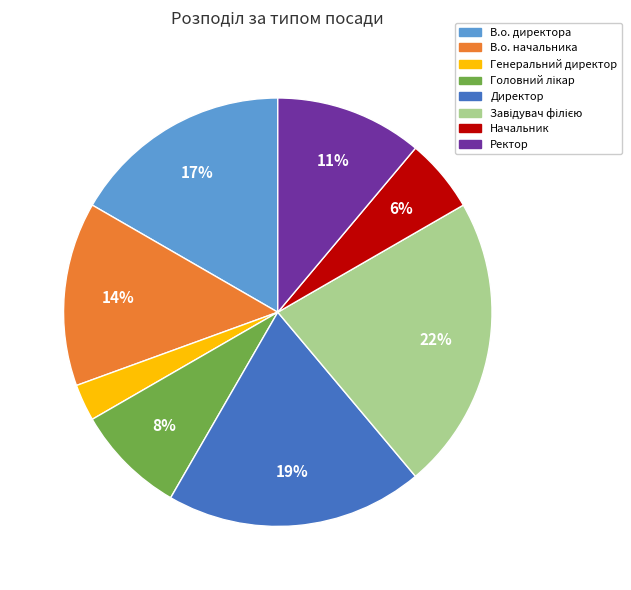

Which has a higher value, Ректор or В.о. директора?

В.о. директора